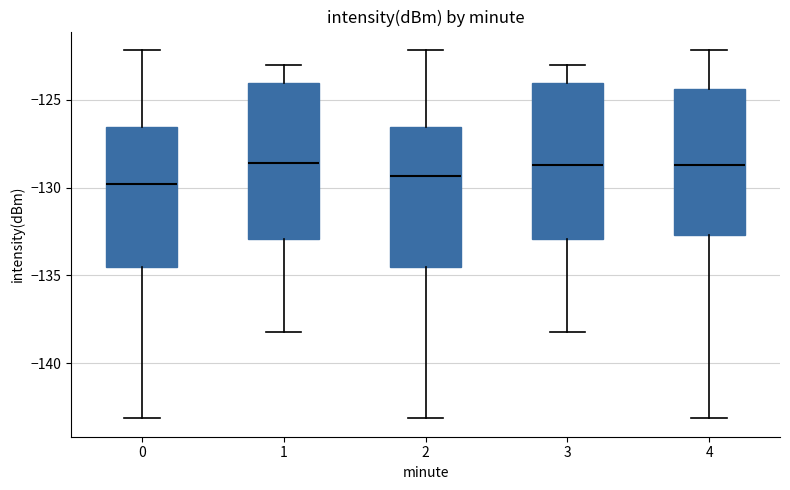

Where does the median line of the box at x = 1 sit on the y-axis? The values are not printed on the chart, so give them approximately, as read against the axis.

-128.5